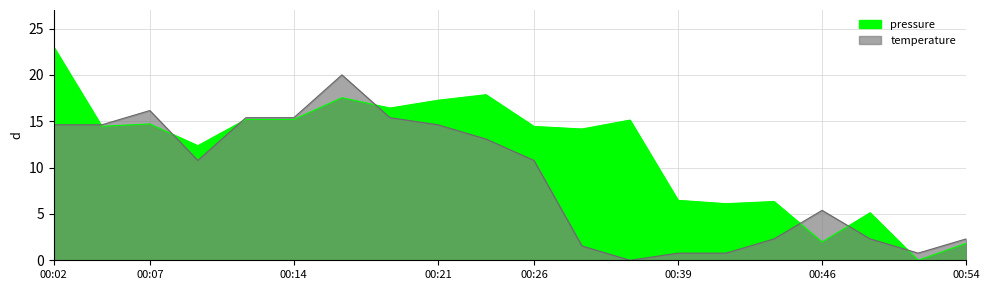

How many intersections are there between pressure and temperature?

7